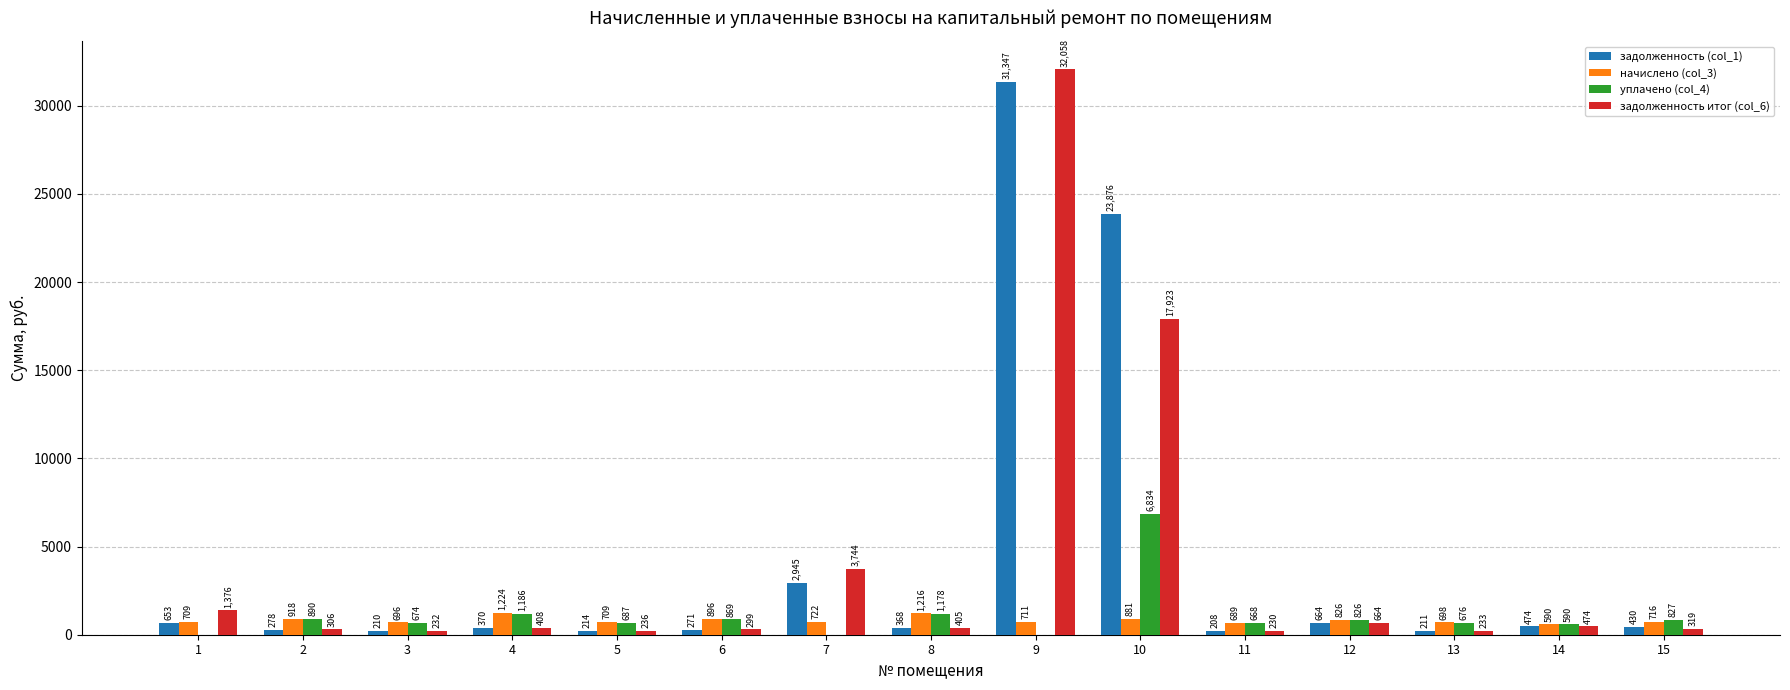

How many groups of bars are there?

15